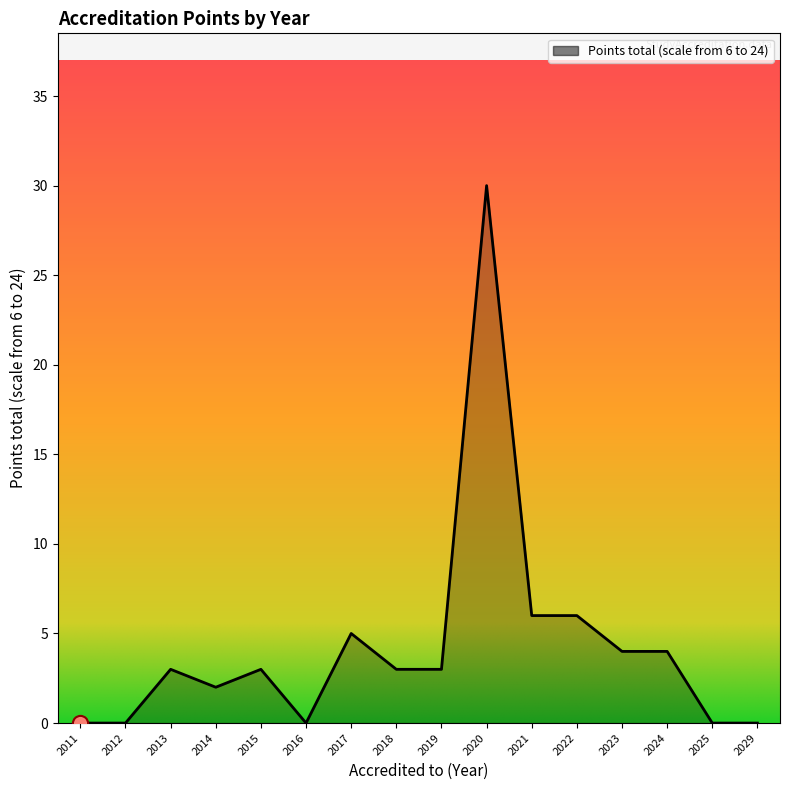

Approximately how many times larger is the value at 2024 compared to 2018?

1.3